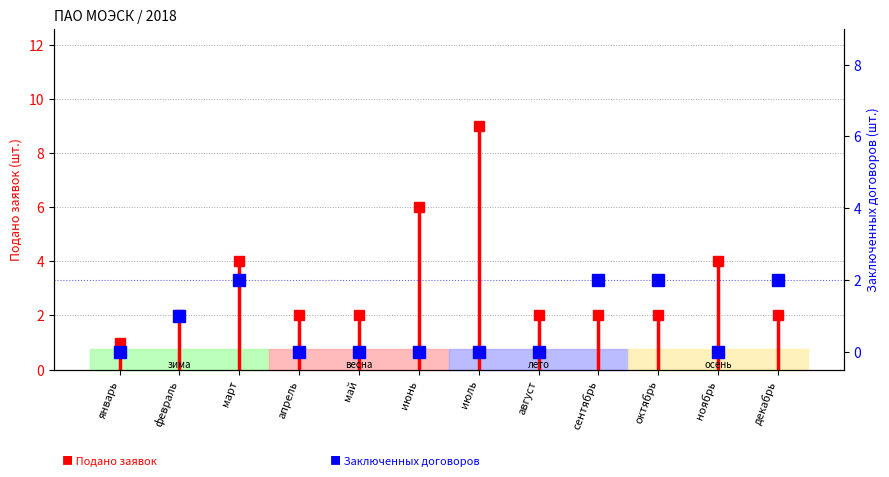

What is the ratio of the value at октябрь to the value at декабрь?

1.0